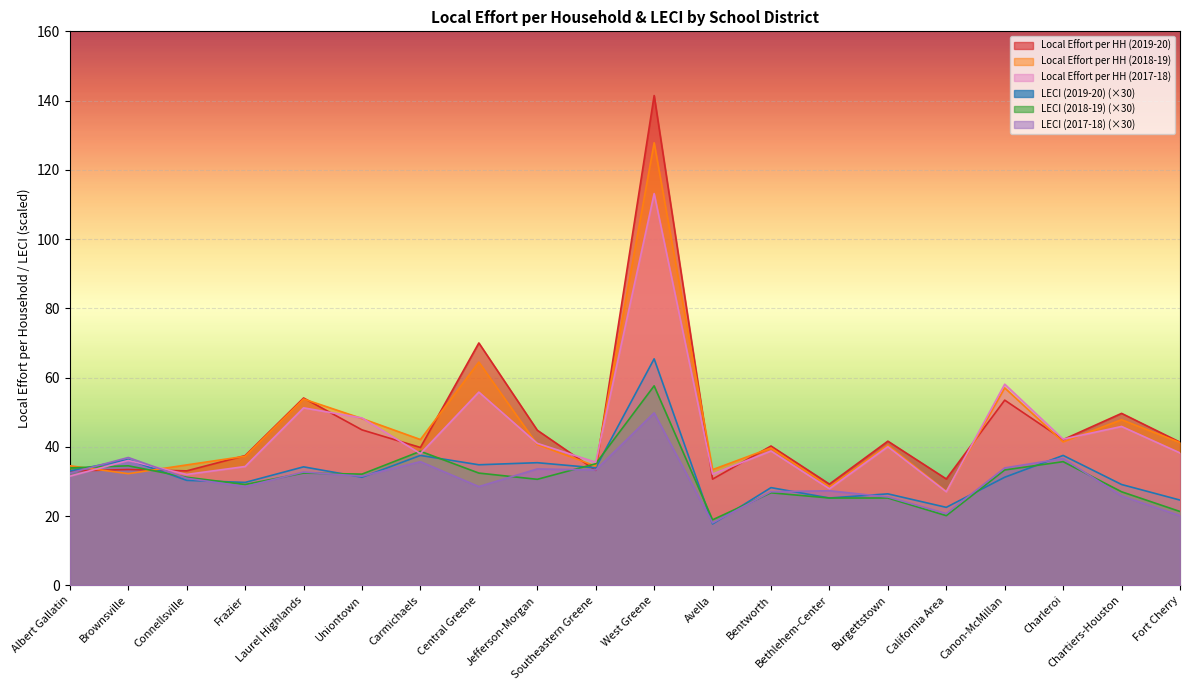

Reading left to right, transcribe all the data shown in this chart.

Local Effort per HH (2019-20): Albert Gallatin=33.0	Brownsville=33.4	Connellsville=33.0	Frazier=37.5	Laurel Highlands=54.1	Uniontown=44.9	Carmichaels=39.8	Central Greene=70.0	Jefferson-Morgan=44.8	Southeastern Greene=33.2	West Greene=141.4	Avella=30.6	Bentworth=40.2	Bethlehem-Center=29.2	Burgettstown=41.6	California Area=30.7	Canon-McMillan=53.5	Charleroi=42.1	Chartiers-Houston=49.6	Fort Cherry=41.3
Local Effort per HH (2018-19): Albert Gallatin=34.5	Brownsville=32.2	Connellsville=34.8	Frazier=37.3	Laurel Highlands=53.8	Uniontown=48.1	Carmichaels=42.1	Central Greene=64.5	Jefferson-Morgan=40.6	Southeastern Greene=34.4	West Greene=127.8	Avella=33.4	Bentworth=39.7	Bethlehem-Center=28.4	Burgettstown=40.4	California Area=27.1	Canon-McMillan=57.0	Charleroi=41.4	Chartiers-Houston=47.8	Fort Cherry=41.2
Local Effort per HH (2017-18): Albert Gallatin=31.5	Brownsville=36.0	Connellsville=32.0	Frazier=34.3	Laurel Highlands=51.2	Uniontown=48.3	Carmichaels=38.0	Central Greene=55.8	Jefferson-Morgan=41.0	Southeastern Greene=35.5	West Greene=113.1	Avella=32.1	Bentworth=38.8	Bethlehem-Center=27.9	Burgettstown=40.0	California Area=27.0	Canon-McMillan=58.1	Charleroi=42.2	Chartiers-Houston=45.9	Fort Cherry=38.2
LECI (2019-20): Albert Gallatin=33.0	Brownsville=36.3	Connellsville=30.3	Frazier=29.7	Laurel Highlands=34.2	Uniontown=31.2	Carmichaels=37.5	Central Greene=34.8	Jefferson-Morgan=35.4	Southeastern Greene=33.9	West Greene=65.4	Avella=17.7	Bentworth=28.2	Bethlehem-Center=25.2	Burgettstown=26.4	California Area=22.5	Canon-McMillan=31.2	Charleroi=37.5	Chartiers-Houston=29.1	Fort Cherry=24.6
LECI (2018-19): Albert Gallatin=33.9	Brownsville=34.5	Connellsville=31.2	Frazier=29.1	Laurel Highlands=32.4	Uniontown=32.1	Carmichaels=38.7	Central Greene=32.4	Jefferson-Morgan=30.6	Southeastern Greene=35.1	West Greene=57.6	Avella=18.9	Bentworth=26.7	Bethlehem-Center=25.2	Burgettstown=25.2	California Area=20.1	Canon-McMillan=33.3	Charleroi=35.7	Chartiers-Houston=27.0	Fort Cherry=21.3
LECI (2017-18): Albert Gallatin=32.4	Brownsville=36.9	Connellsville=30.9	Frazier=28.5	Laurel Highlands=32.7	Uniontown=31.5	Carmichaels=35.7	Central Greene=28.5	Jefferson-Morgan=33.6	Southeastern Greene=33.3	West Greene=49.8	Avella=18.0	Bentworth=27.0	Bethlehem-Center=27.3	Burgettstown=25.5	California Area=20.7	Canon-McMillan=33.9	Charleroi=36.6	Chartiers-Houston=25.8	Fort Cherry=20.1